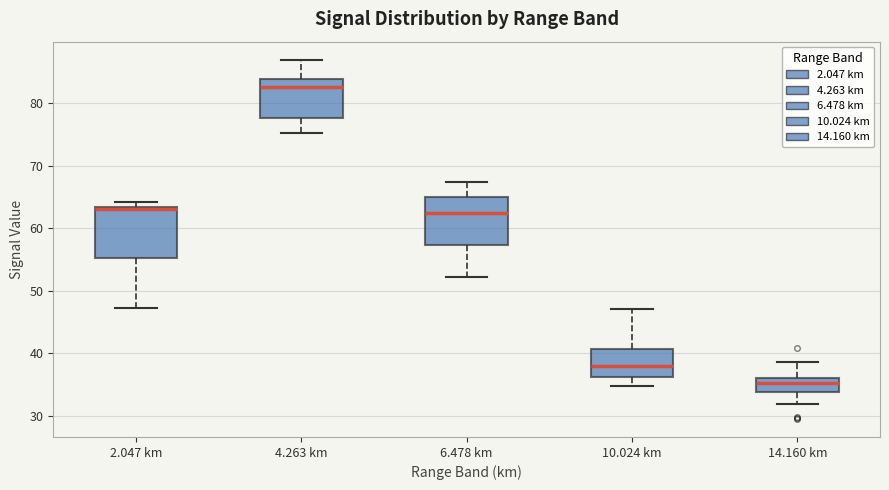

Which box has the highest median line?

4.263 km